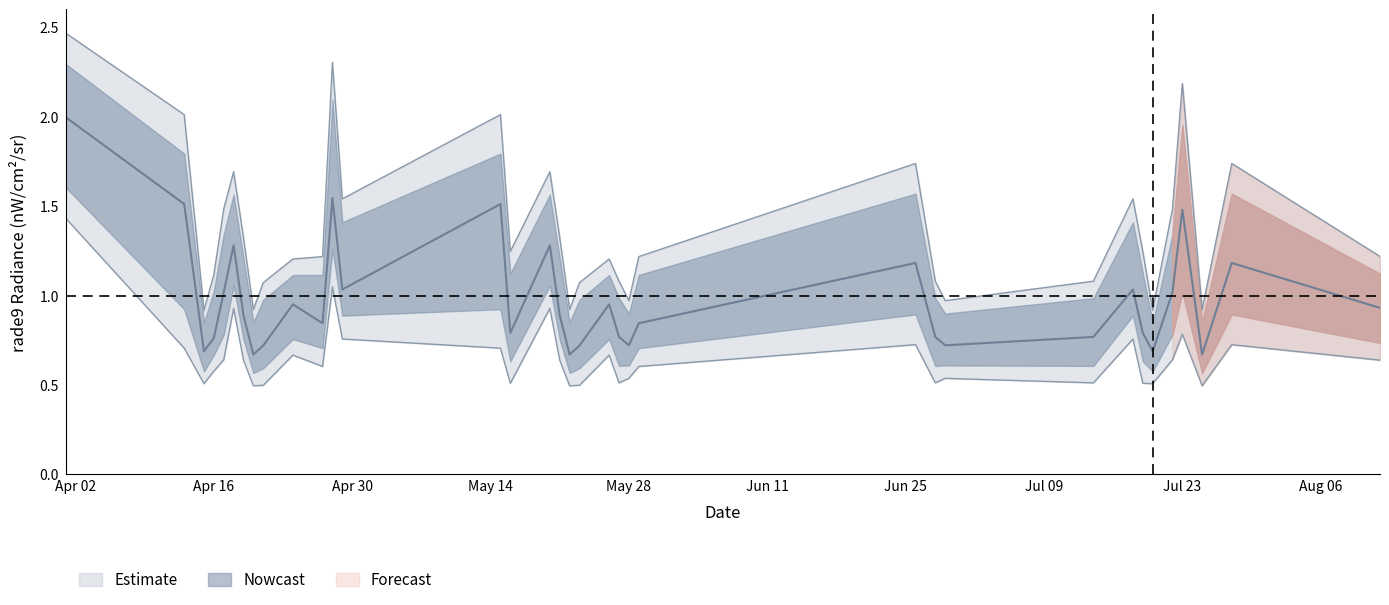

Which has a higher value, 2012-05-21 or 2012-07-19?

2012-05-21